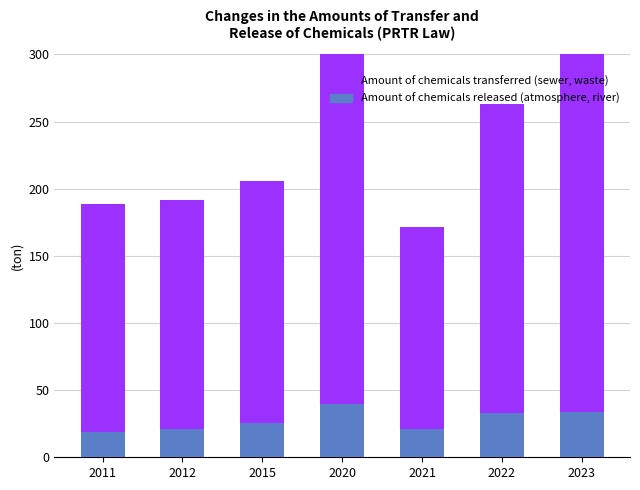

What is the sum of all Amount of chemicals transferred (sewer, waste) values?

1550.0